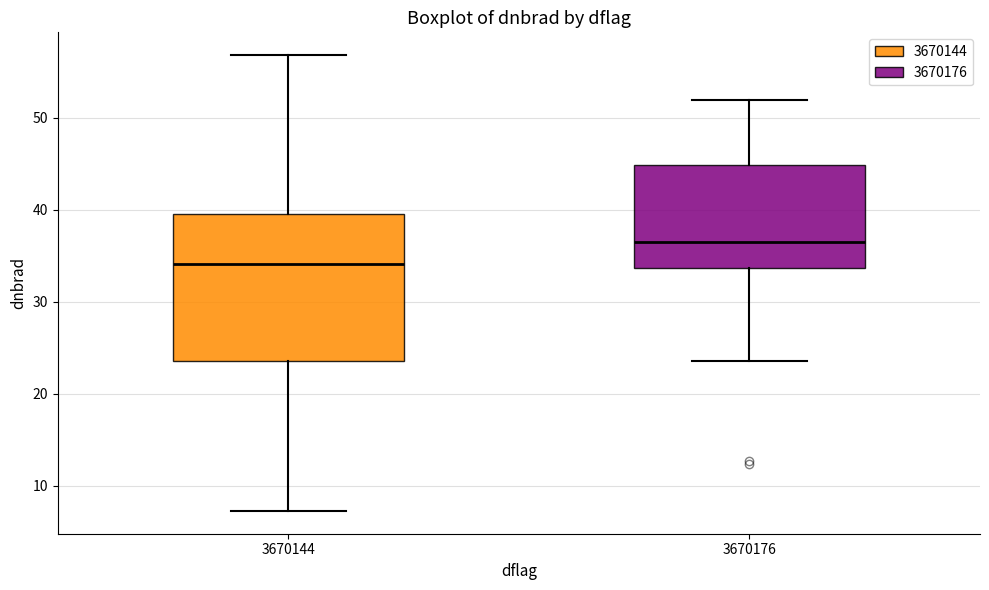

Which box is the tallest, from its lower edge to its upper edge?

3670144